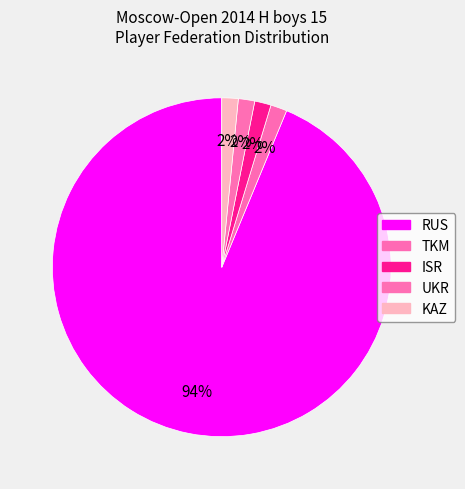

What is the majority slice?

RUS